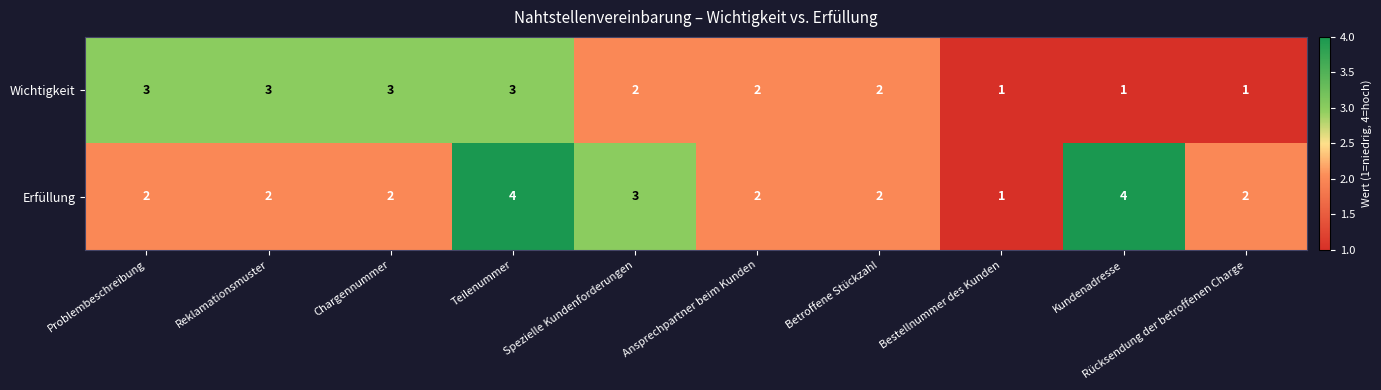

Which series has the widest spread of values?

Erfüllung